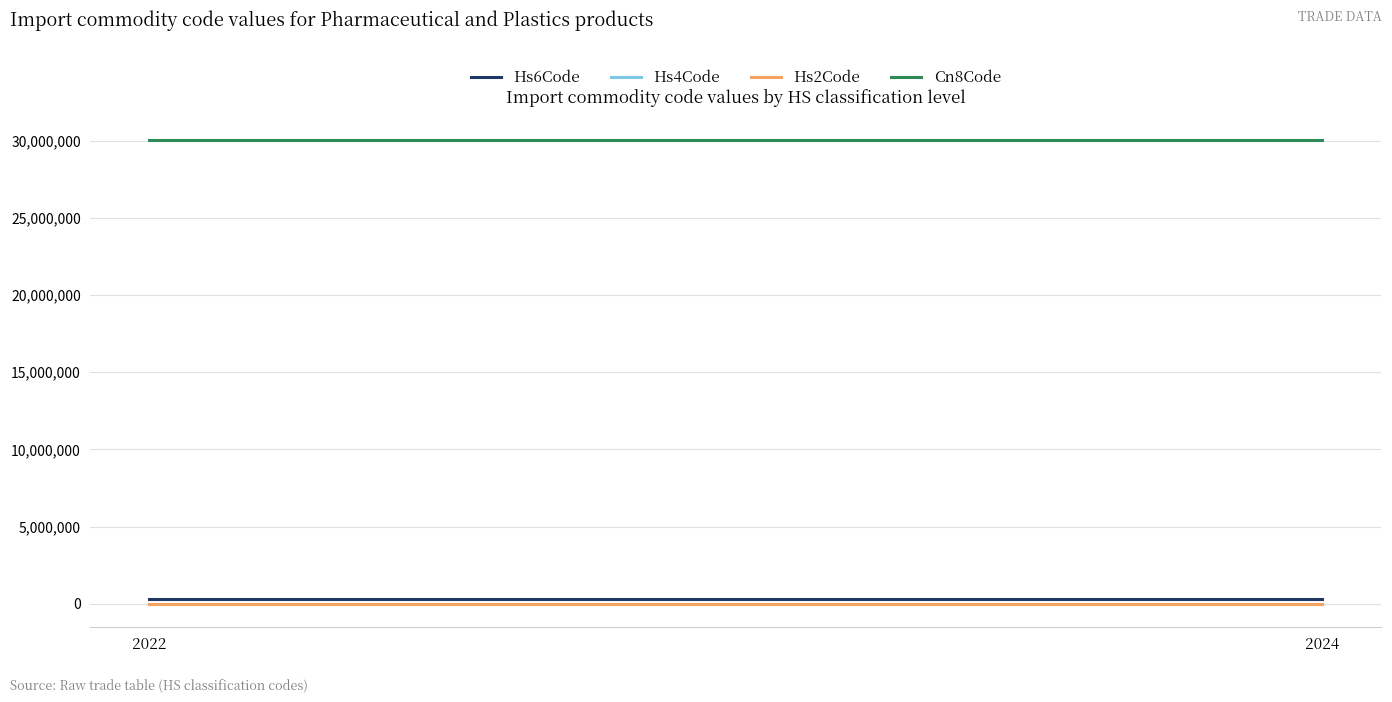

The value of Cn8Code at 2024 is 30024900. True or false?

True